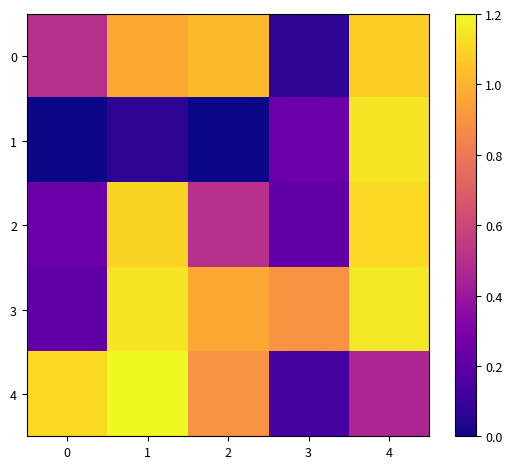

Reading left to right, list all the values displayed in this chart.

0: 0=0.5	1=1.0	2=1.0	3=0.1	4=1.1
1: 0=0.0	1=0.1	2=0.0	3=0.2	4=1.1
2: 0=0.2	1=1.1	2=0.5	3=0.2	4=1.1
3: 0=0.2	1=1.1	2=1.0	3=0.9	4=1.2
4: 0=1.1	1=1.2	2=0.9	3=0.1	4=0.5